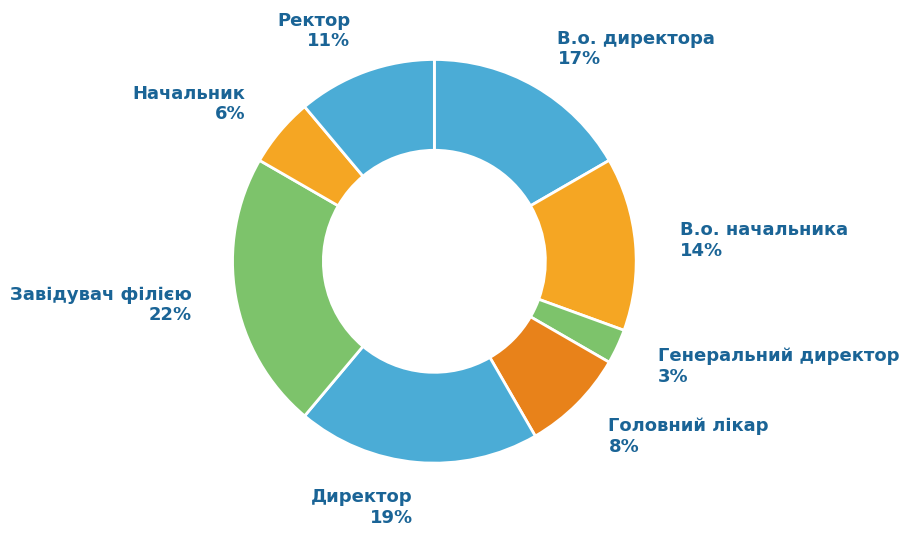

To the nearest percent, what is the difference between the largest and smallest slice percentages?

19%